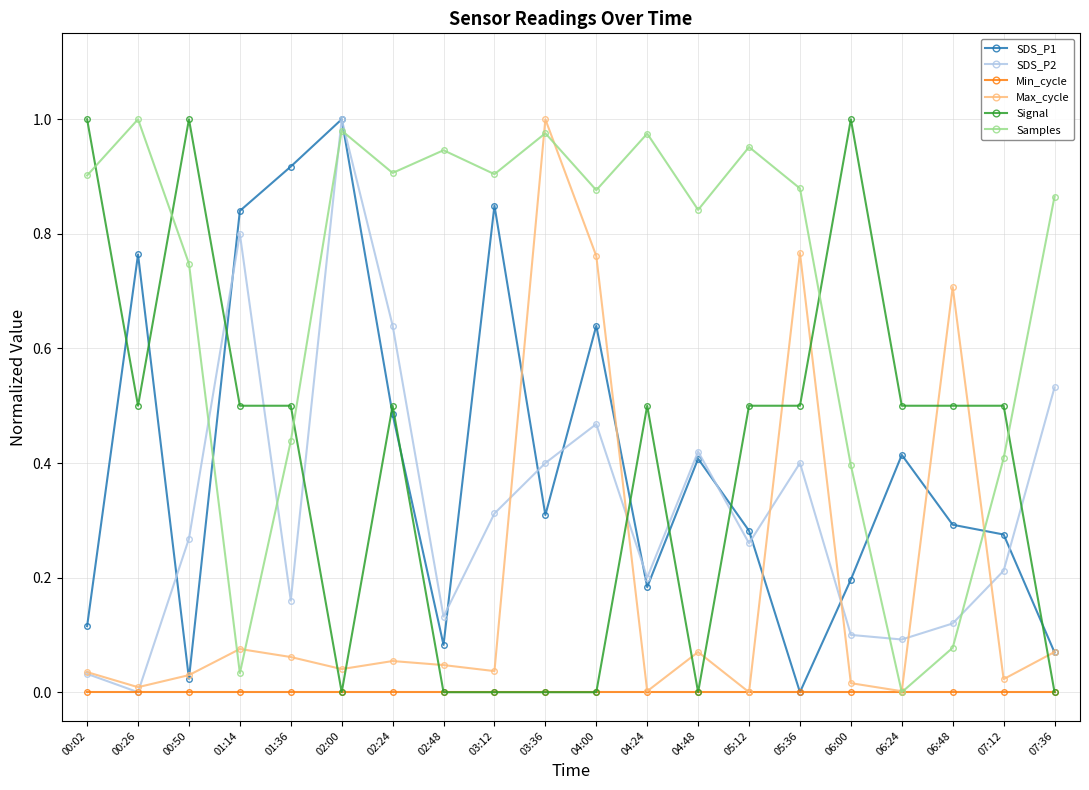

Between 05:36 and 06:24, which series saw the biggest shift?

Samples